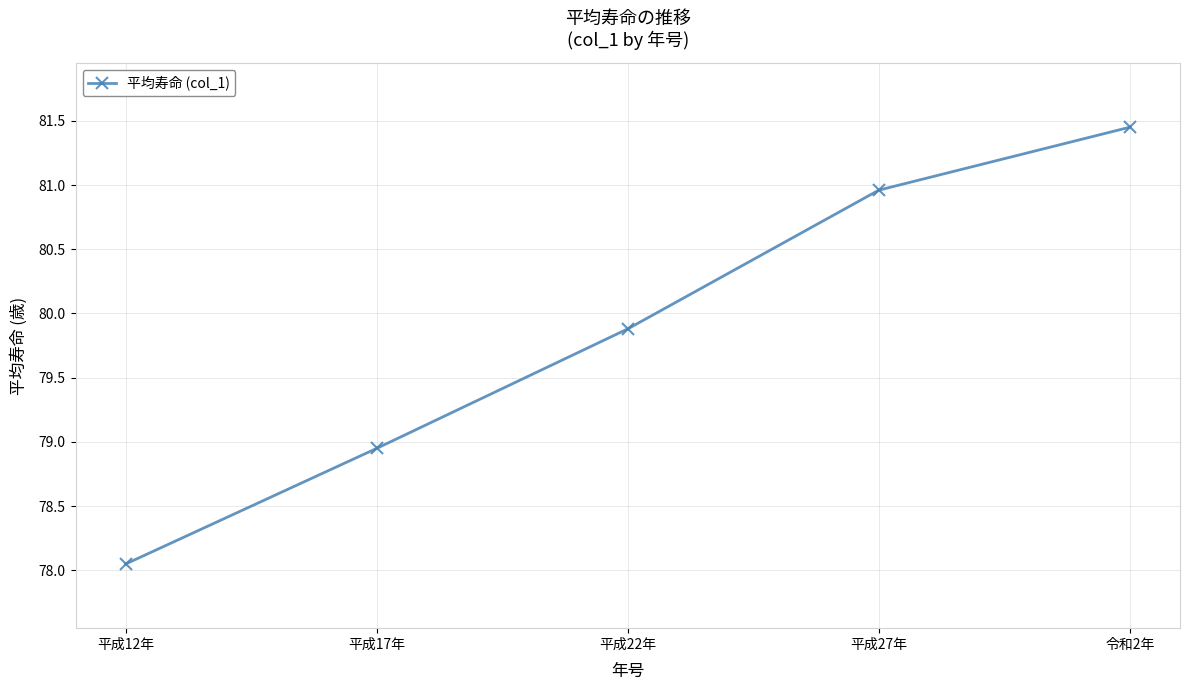

What is the difference between the second highest and second lowest values?

2.0